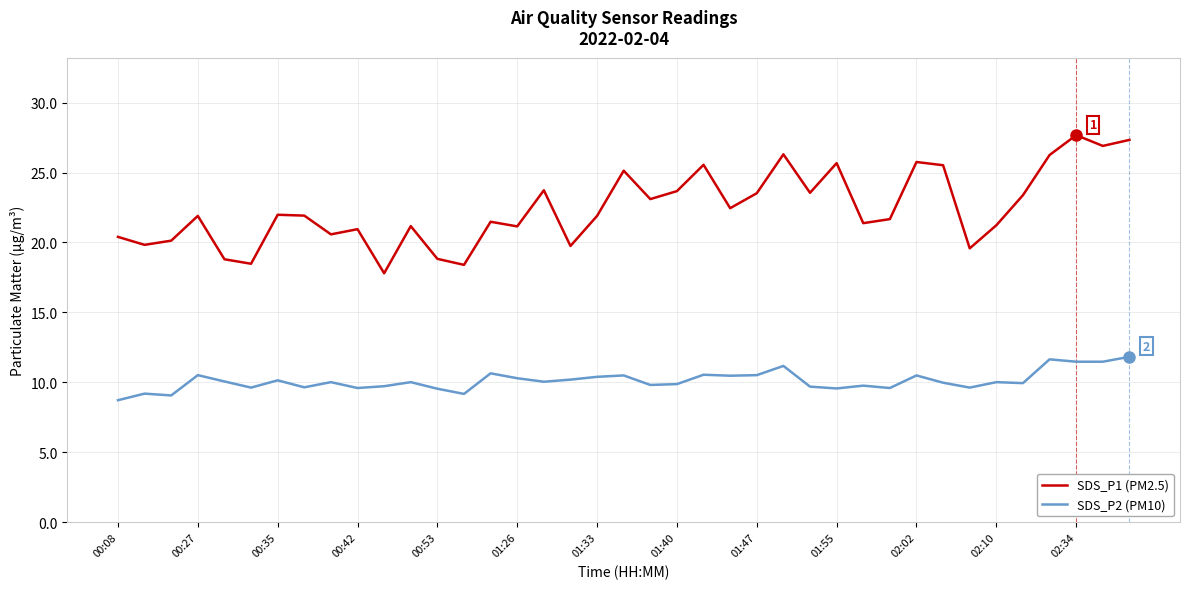

What is the difference between the maximum and minimum values in the SDS_P1 (PM2.5) series?

9.9